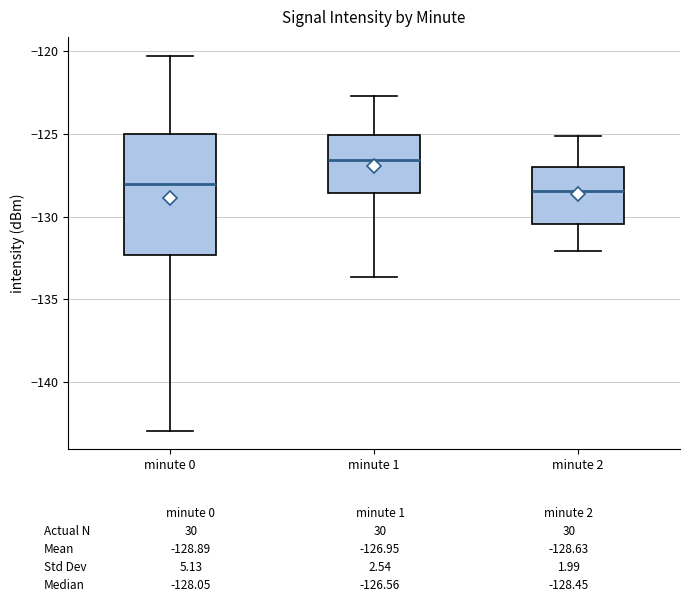

Which box's median line is the highest?

minute 1